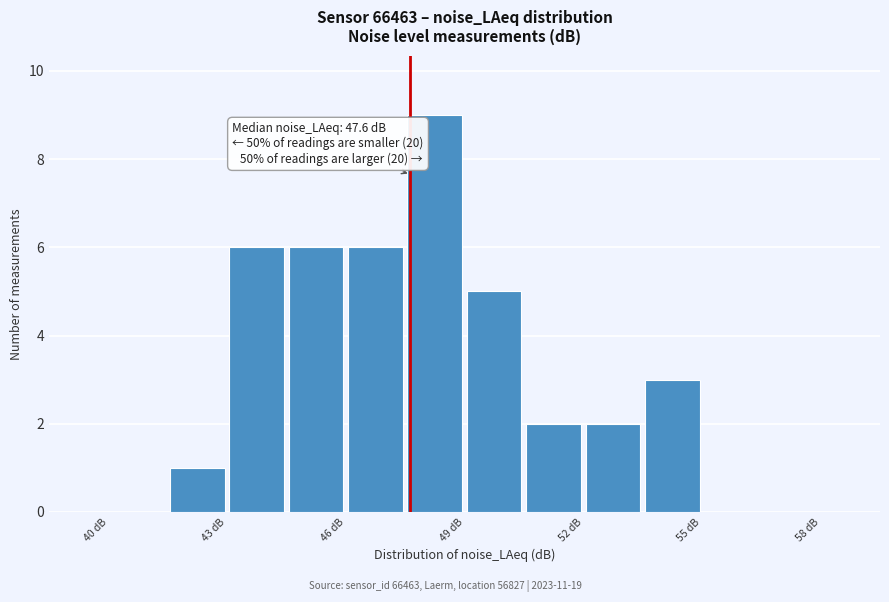

Around what value on the x-axis is the tallest bar? Give the approximate position of its centre, as read against the axis.

48.5